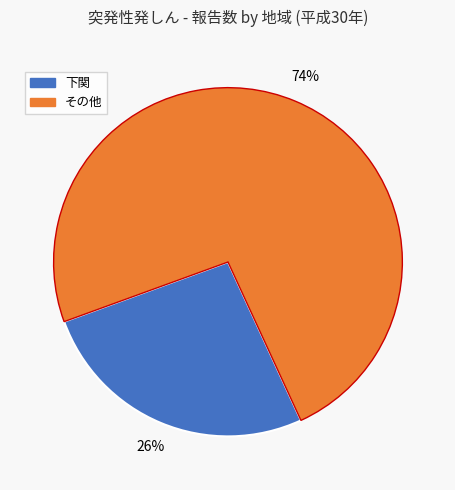

To the nearest percent, what is the average slice percentage?

50%